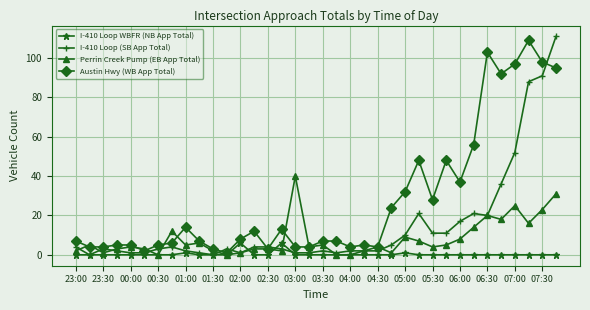

Reading left to right, list all the values displayed in this chart.

I-410 Loop WBFR (NB App Total): 0	0	0	0	0	0	0	0	1	0	0	0	6	0	0	6	0	0	0	0	0	0	0	0	1	0	0	0	0	0	0	0	0	0	0	0
I-410 Loop (SB App Total): 4	0	3	2	1	1	3	4	2	1	0	3	1	4	4	3	1	1	2	1	2	2	2	5	10	21	11	11	17	21	20	36	52	88	91	111
Perrin Creek Pump (EB App Total): 2	5	1	3	4	3	0	12	5	6	2	0	1	3	3	2	40	4	5	0	0	2	4	1	9	7	4	5	8	14	20	18	25	16	23	31
Austin Hwy (WB App Total): 7	4	4	5	5	2	5	6	14	7	3	1	8	12	3	13	4	4	7	7	4	5	4	24	32	48	28	48	37	56	103	92	97	109	98	95